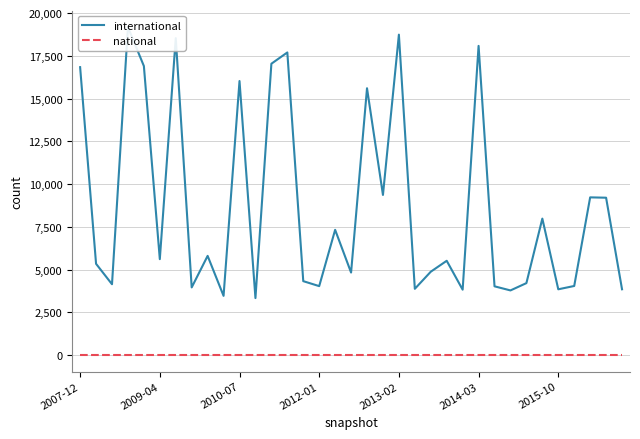

What position from the right is 2009-04?

34